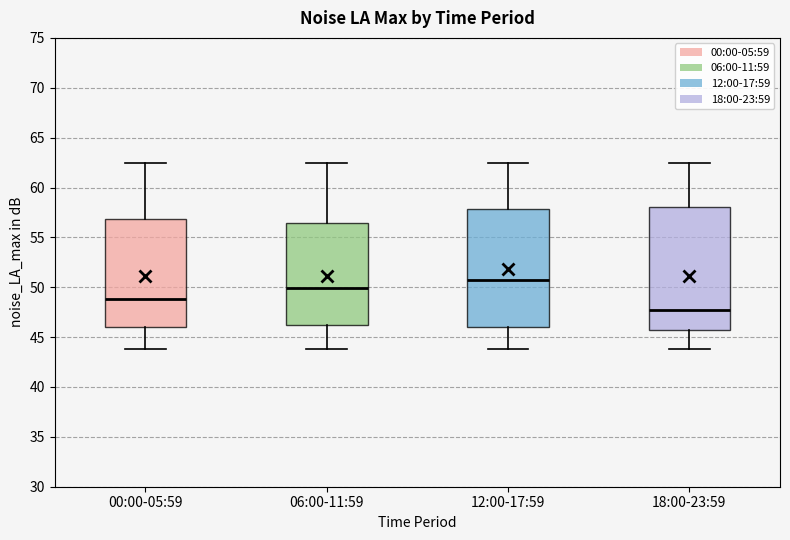

Reading left to right, read every box against the y-axis: the position of its median line, the range the box covers, and the ends of its whiskers. The values are not printed on the chart, so give them approximately, as read against the axis.

00:00-05:59: median 49.0, box 46.0 to 57.0, whiskers 44.0 to 62.5
06:00-11:59: median 50.0, box 46.5 to 56.5, whiskers 44.0 to 62.5
12:00-17:59: median 50.5, box 46.0 to 58.0, whiskers 44.0 to 62.5
18:00-23:59: median 47.5, box 45.5 to 58.0, whiskers 44.0 to 62.5